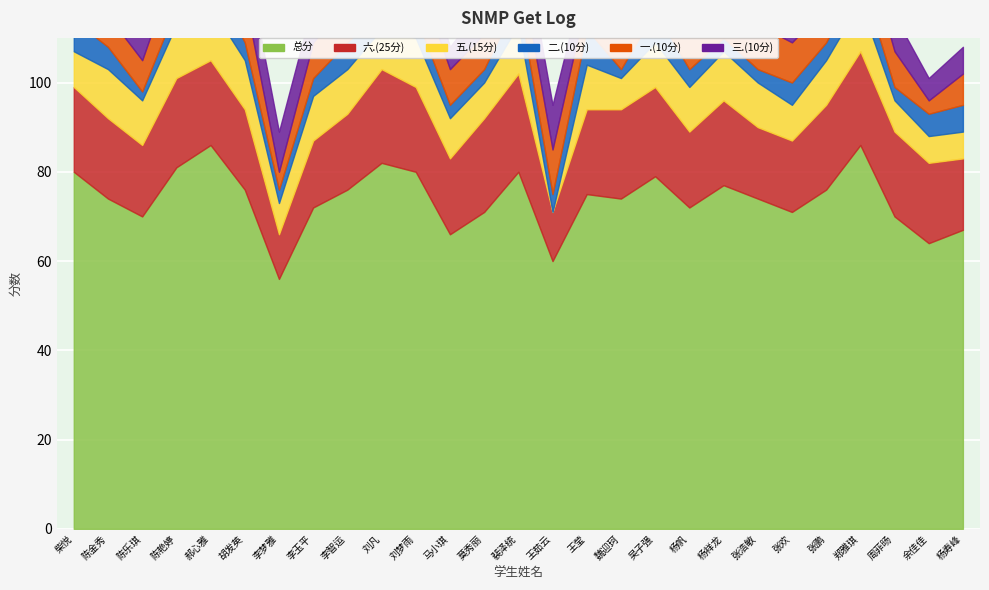

The value of 总分 at 王茹云 is 60. True or false?

True